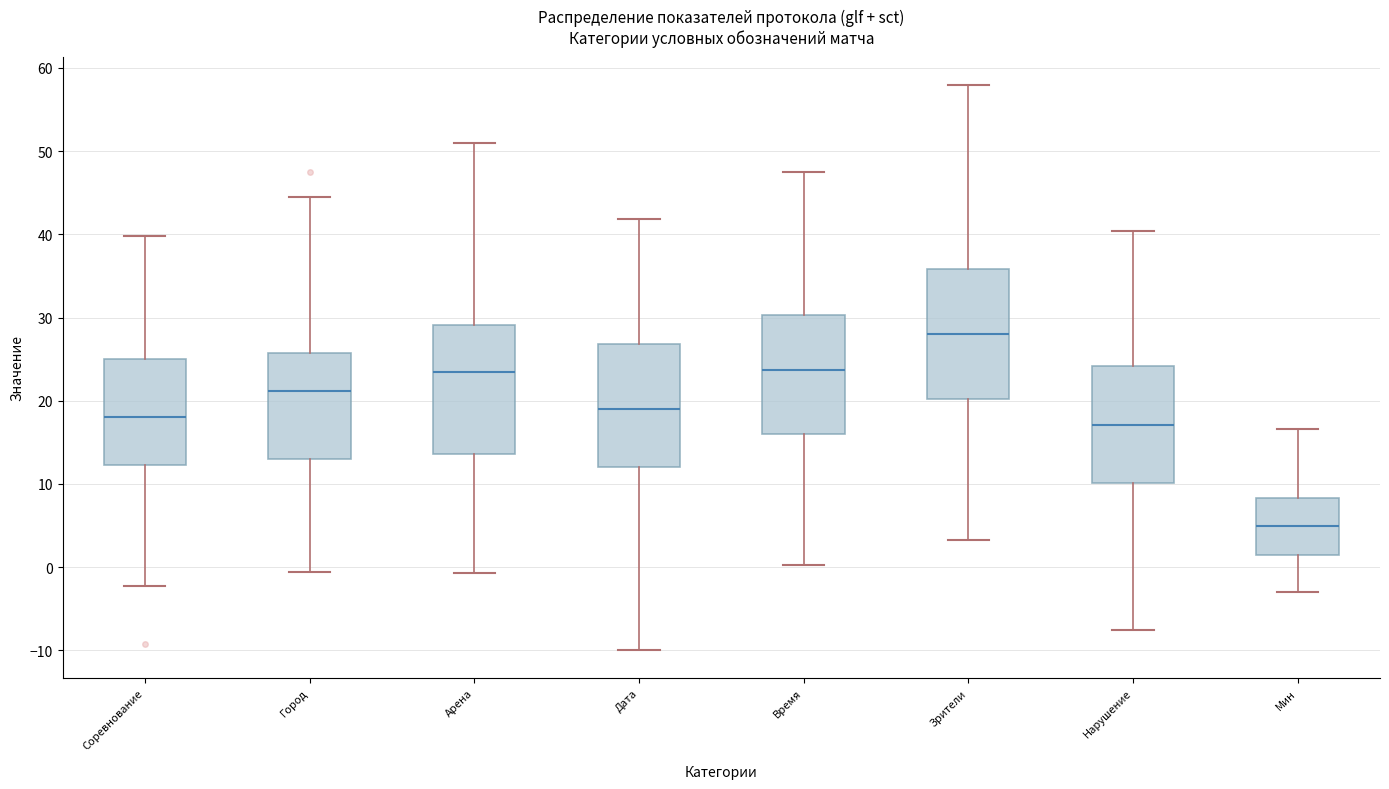

Reading left to right, read every box against the y-axis: the position of its median line, the range the box covers, and the ends of its whiskers. The values are not printed on the chart, so give them approximately, as read against the axis.

Соревнование: median 18, box 12 to 25, whiskers -2 to 40
Город: median 21, box 13 to 26, whiskers -1 to 45
Арена: median 23, box 14 to 29, whiskers -1 to 51
Дата: median 19, box 12 to 27, whiskers -10 to 42
Время: median 24, box 16 to 30, whiskers 0 to 48
Зрители: median 28, box 20 to 36, whiskers 3 to 58
Нарушение: median 17, box 10 to 24, whiskers -8 to 40
Мин: median 5, box 2 to 8, whiskers -3 to 17